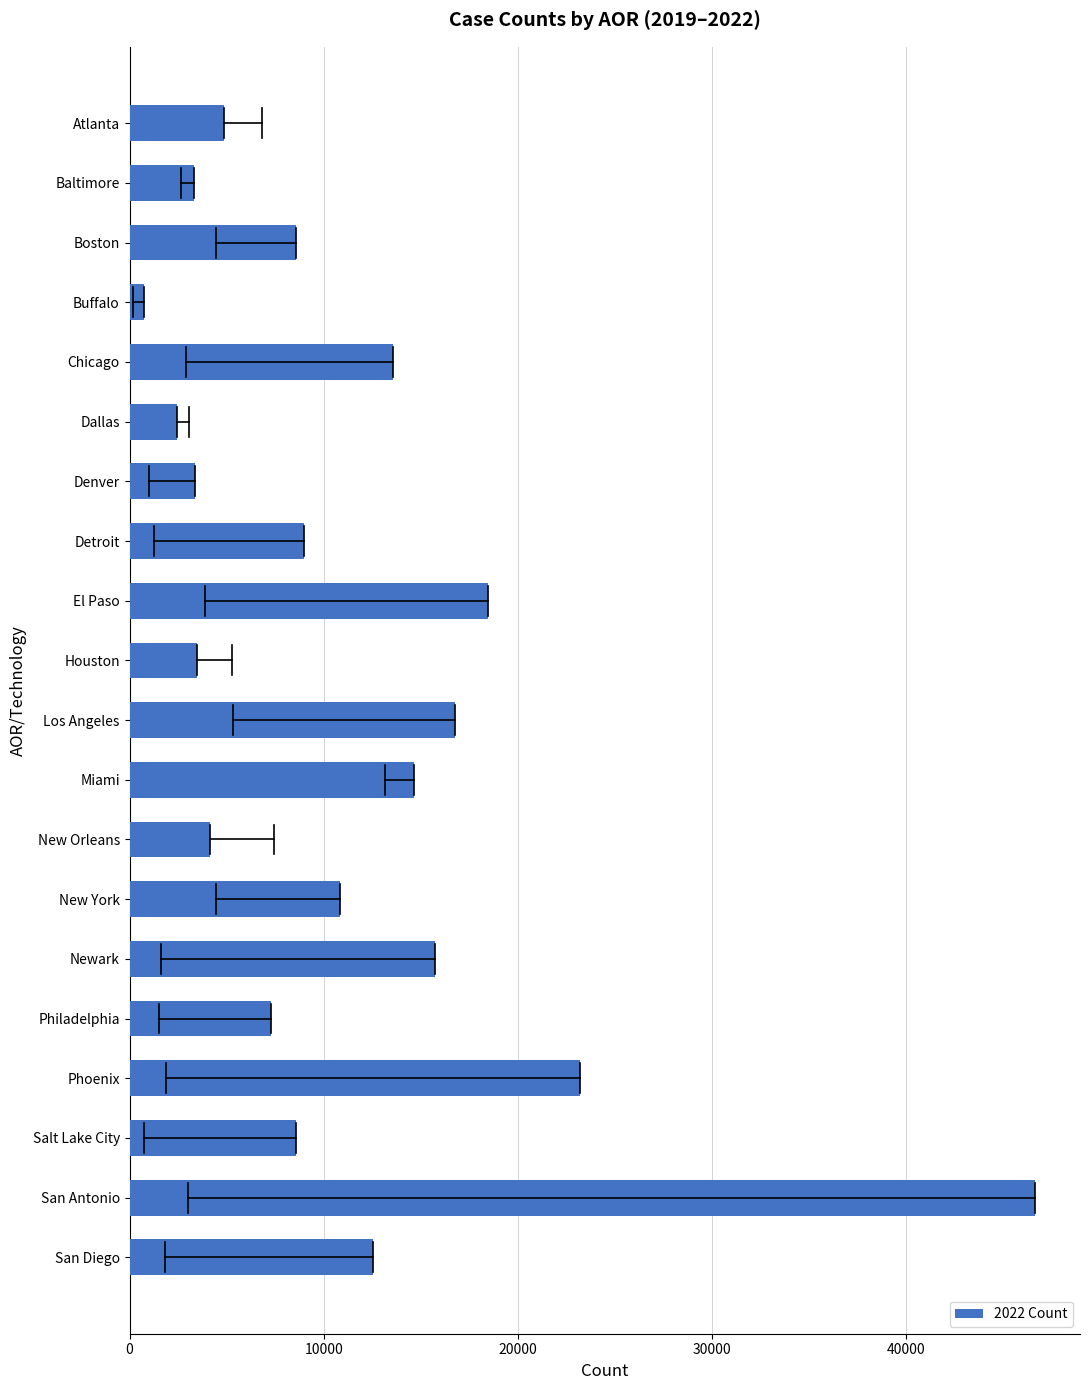

What is the change in value from San Antonio to San Diego?

-34070